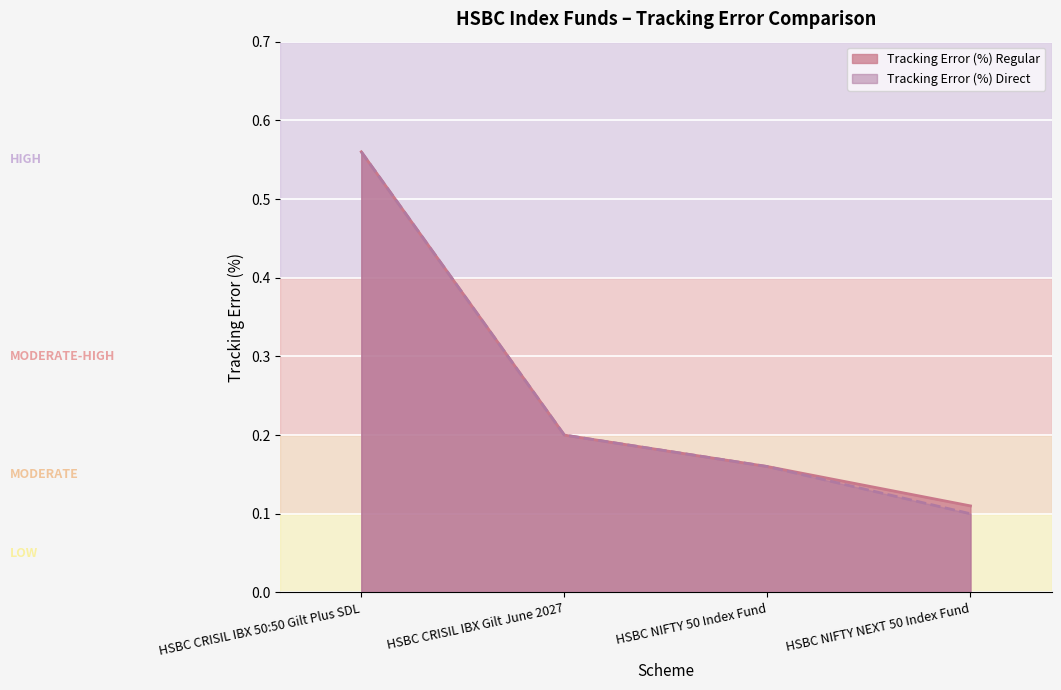

What is the label of the 4th point from the left?

HSBC NIFTY NEXT 50 Index Fund